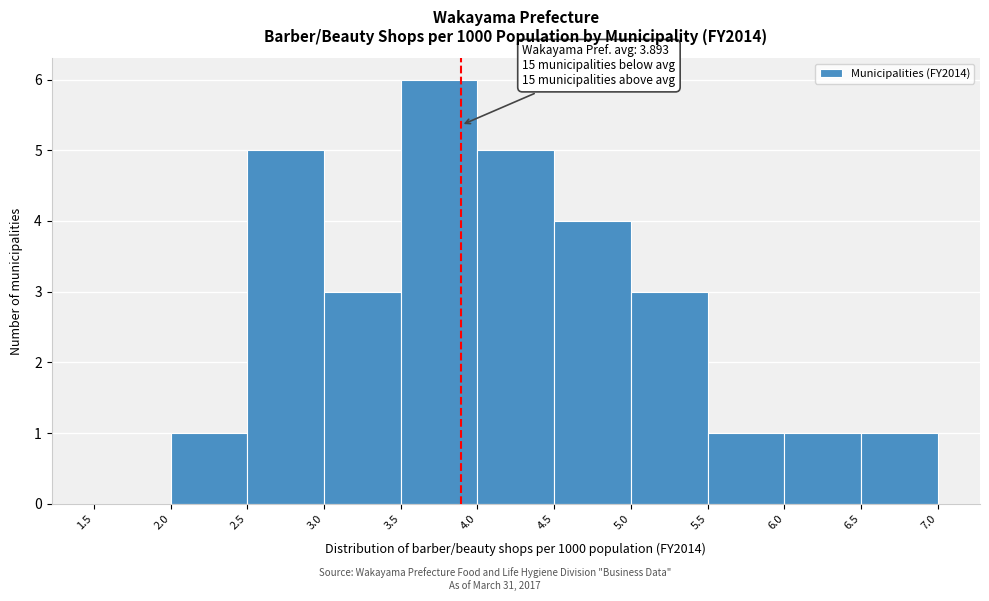

Over which range of the x-axis is the bar tallest?

3.5 to 4.0